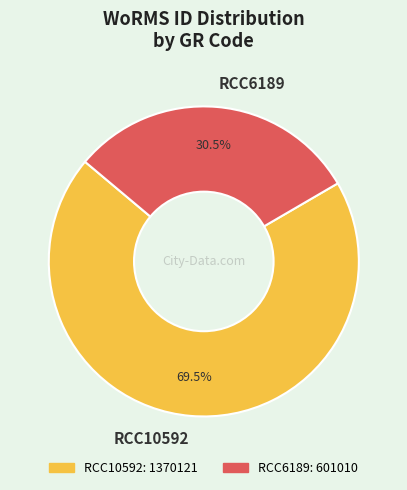

How many slices are in this pie chart?

2